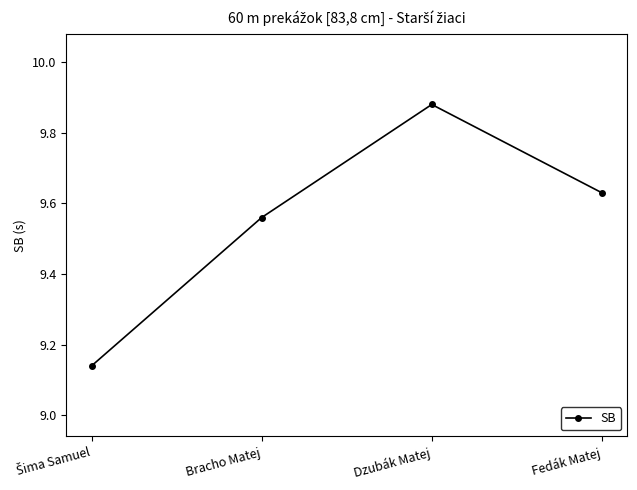

The value at Bracho Matej is 2.0. True or false?

False